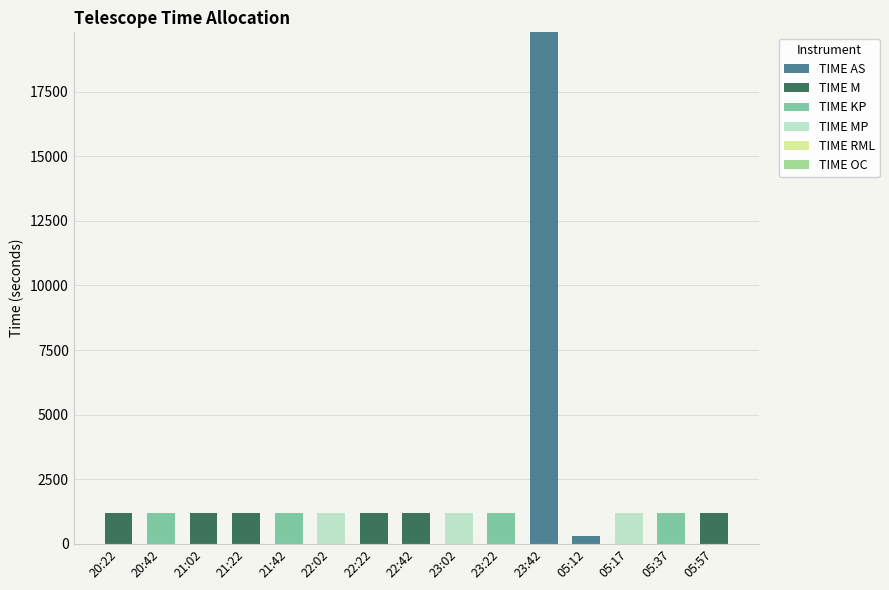

Does the chart contain stacked bars?

Yes